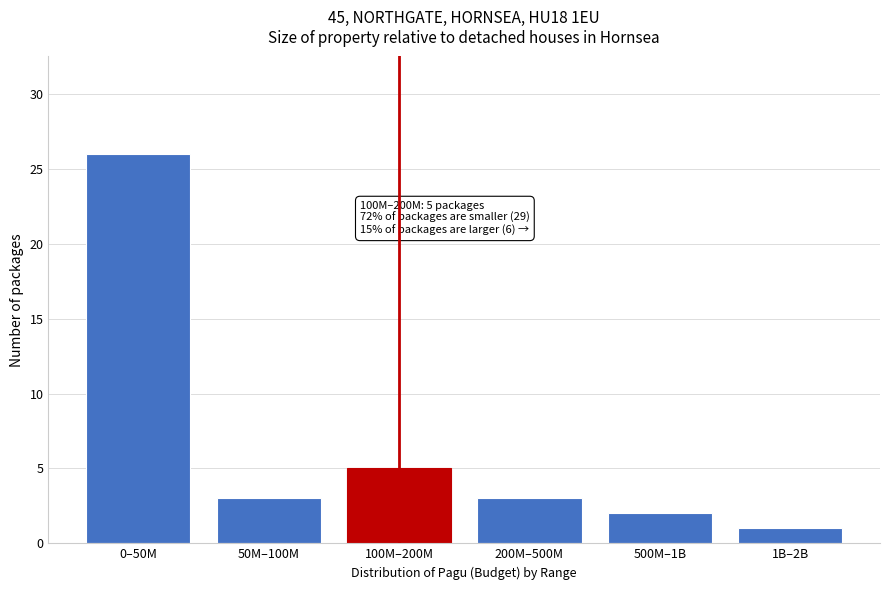

Reading left to right, list all the values displayed in this chart.

0–50M=26	50M–100M=3	100M–200M=5	200M–500M=3	500M–1B=2	1B–2B=1